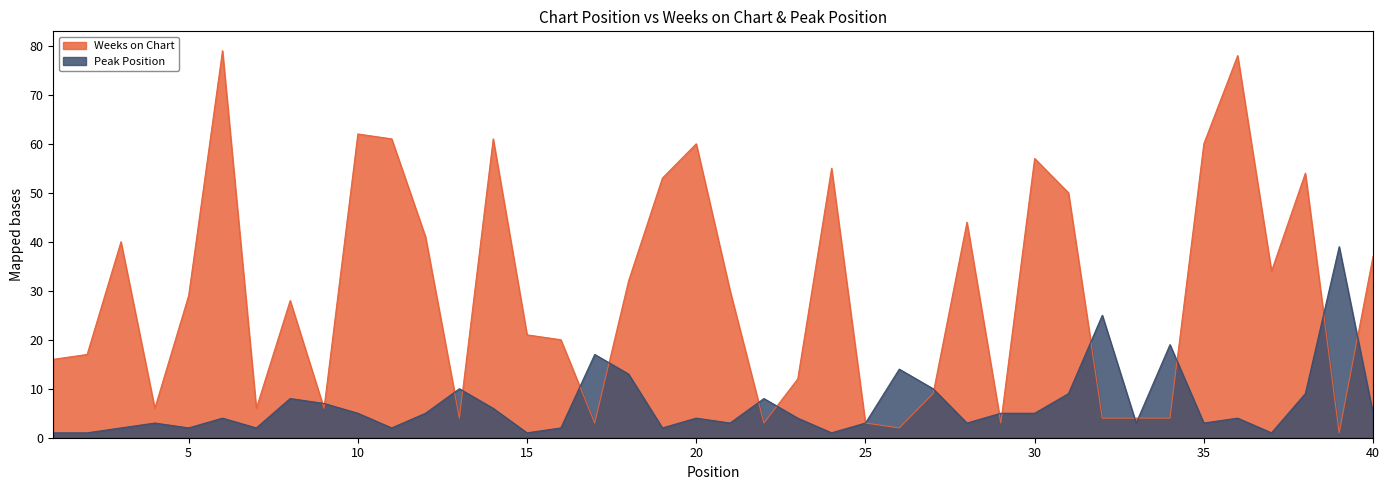

Which series has the largest total across all categories?

Weeks on Chart